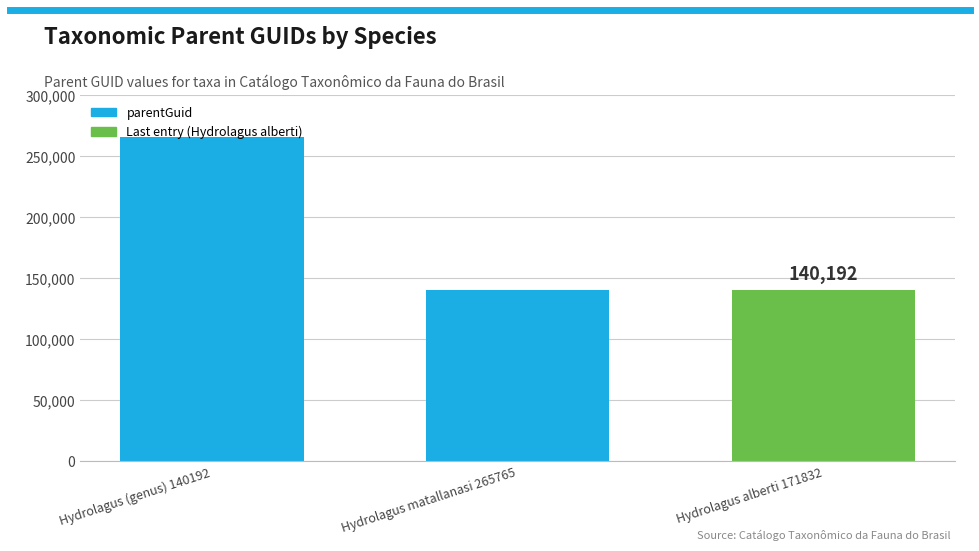

What is the difference between the maximum and minimum values?

125577